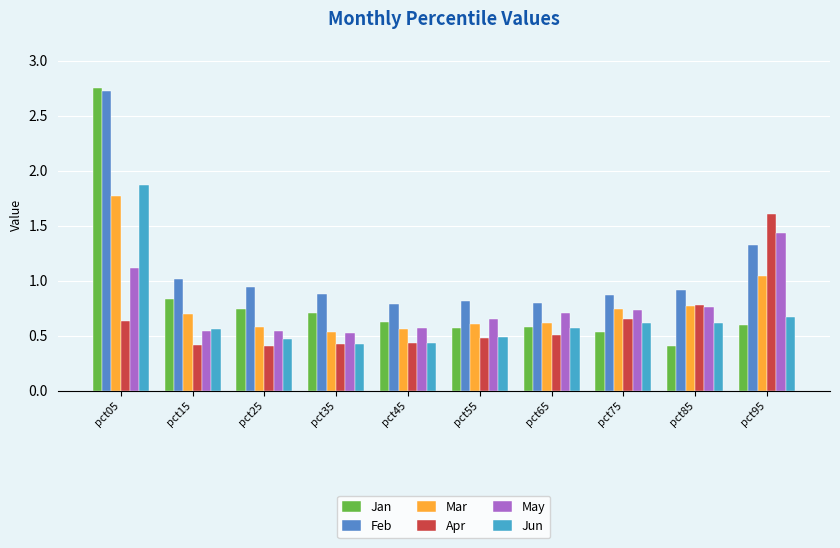

At which label does Apr reach its peak?

pct95